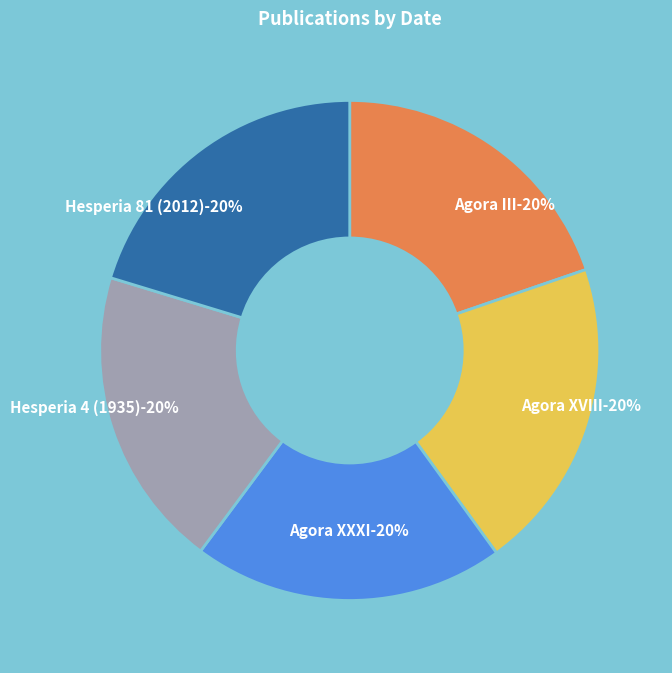

Rank the categories by value from highest to lowest.

Hesperia 81 (2012), Agora XVIII, Agora XXXI, Agora III, Hesperia 4 (1935)